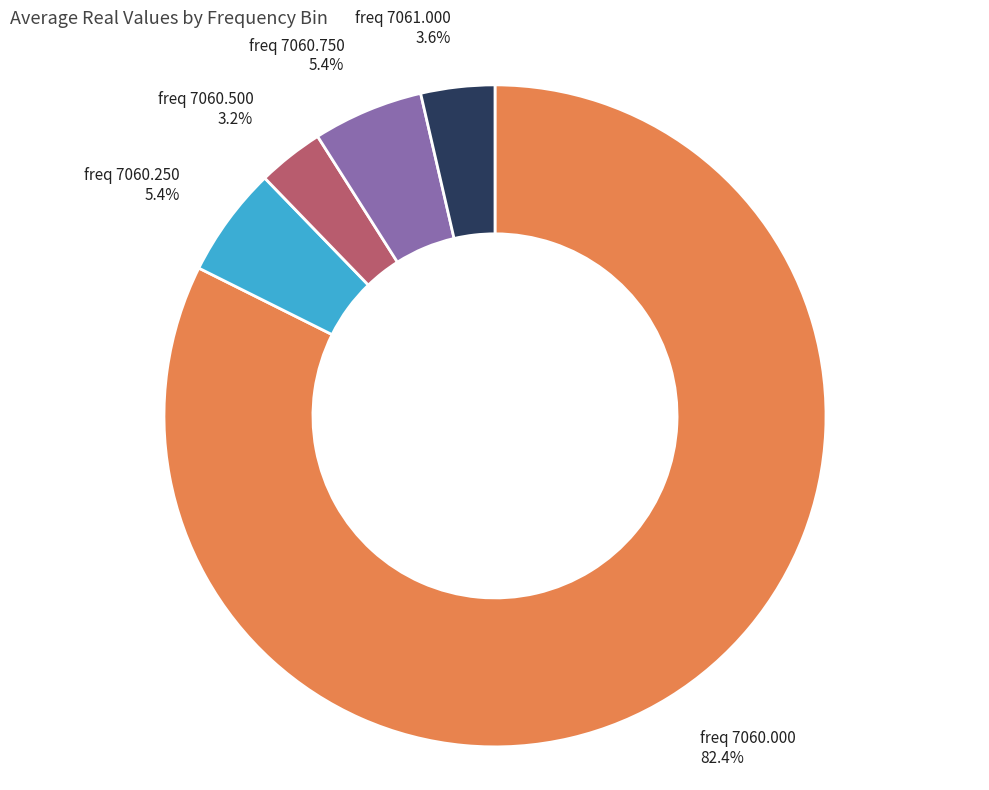

To the nearest percent, what is the difference between the largest and smallest slice percentages?

79%